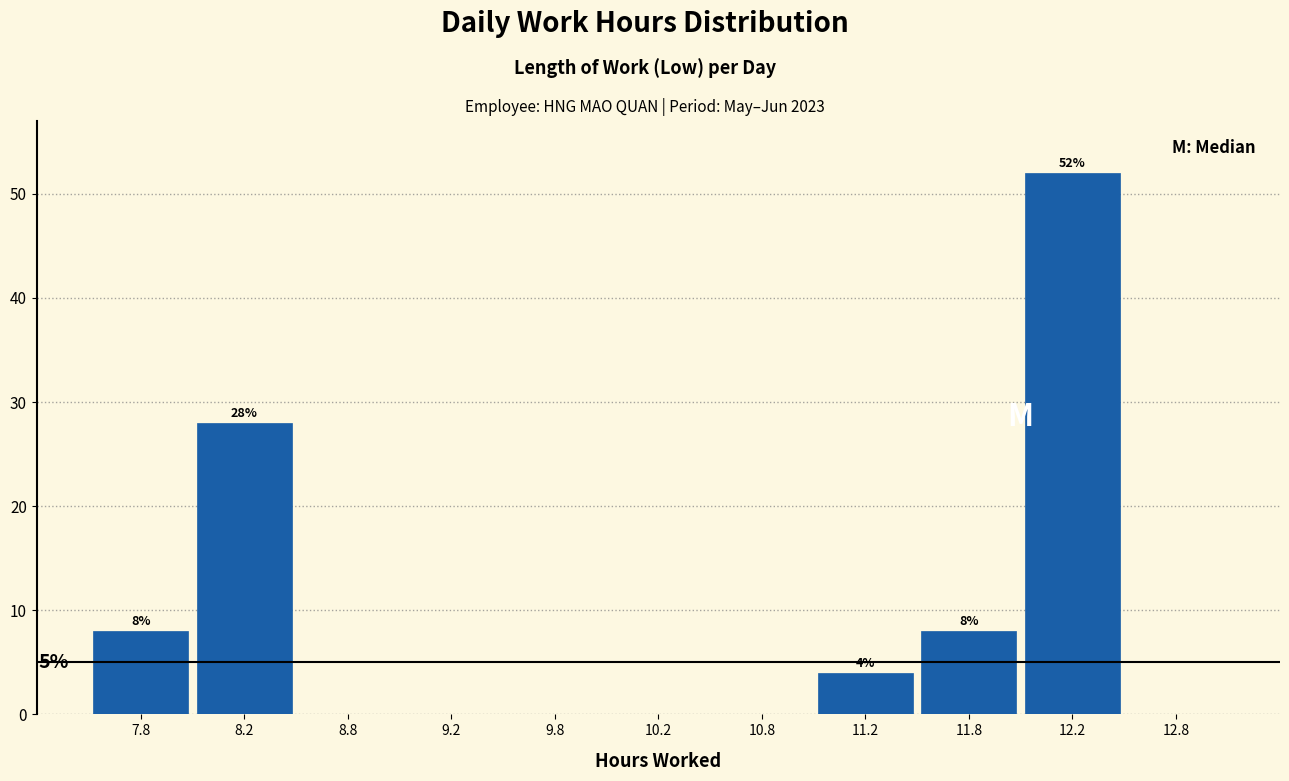

Which range on the x-axis has the tallest bar?

12.0 to 12.5